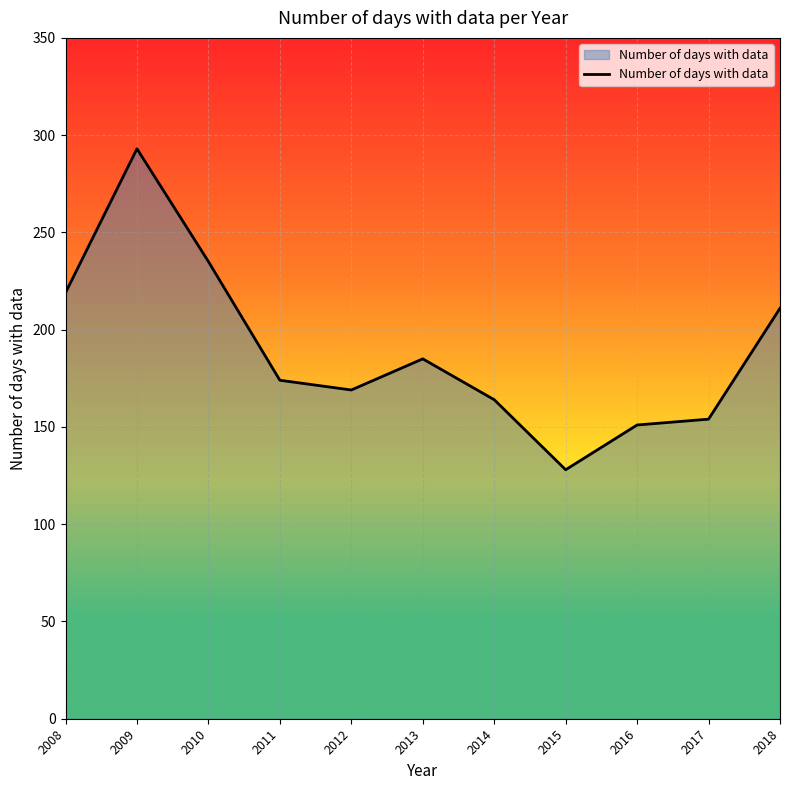

What is the maximum value shown in the chart?

293